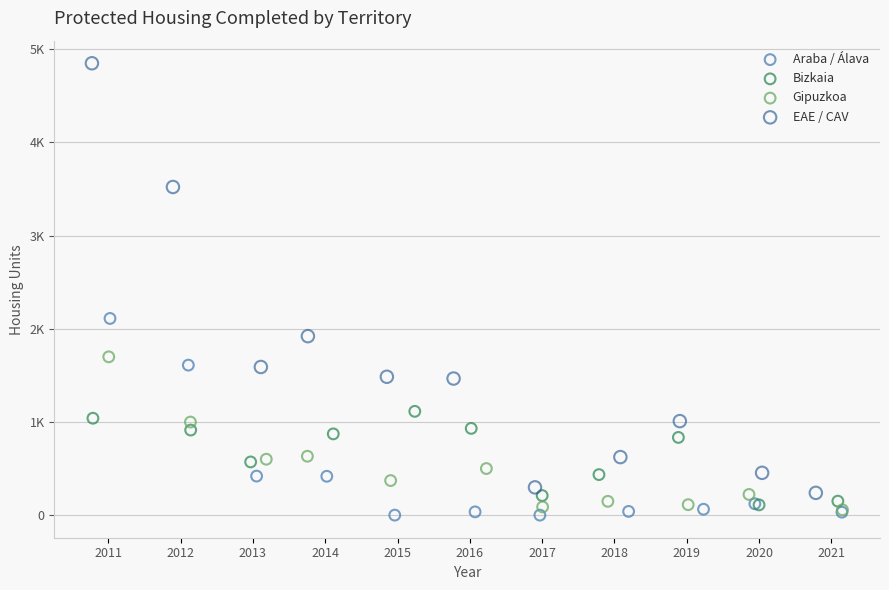

What are all the series names shown in the legend?

Araba / Álava, Bizkaia, Gipuzkoa, EAE / CAV